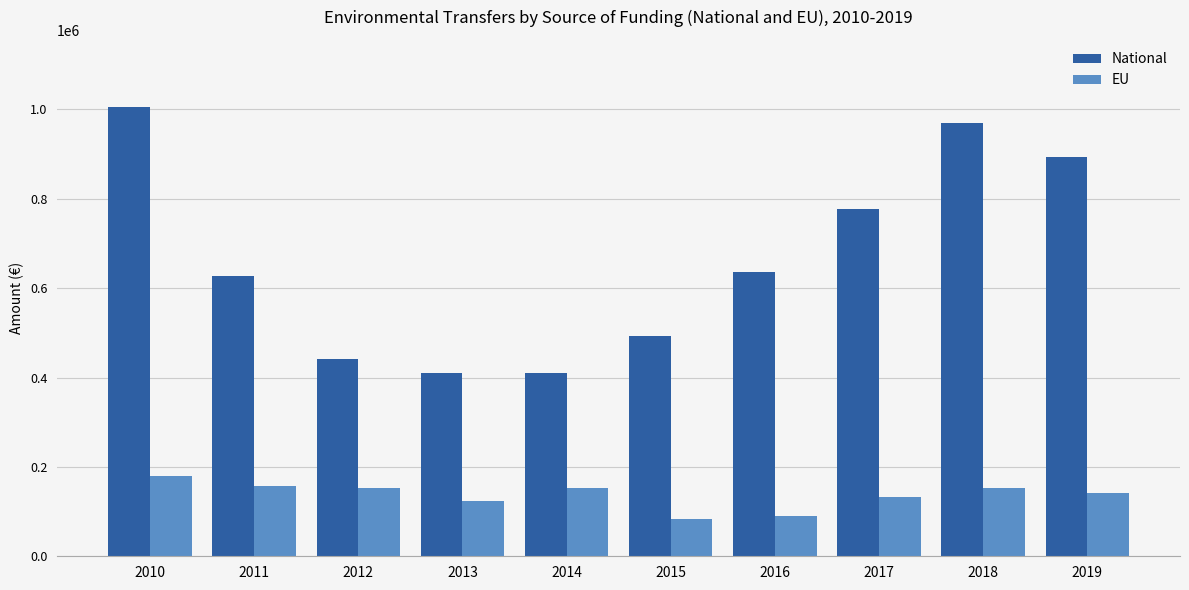

At which label does EU reach its peak?

2010